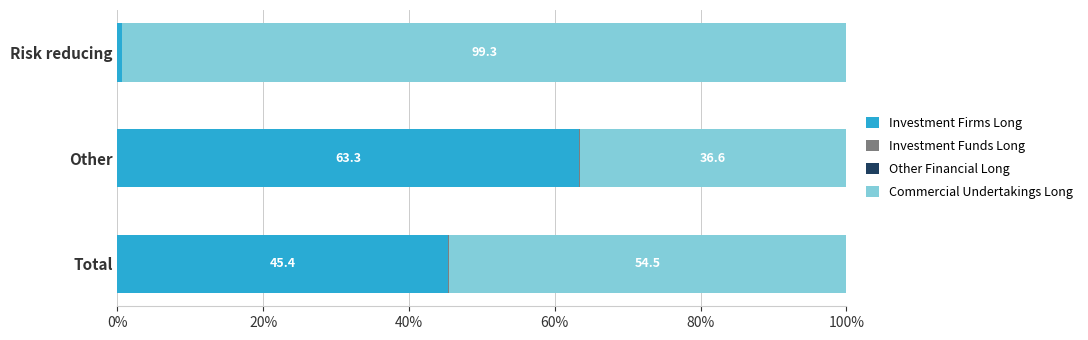

What is the total value across all series at Risk reducing?

100.0